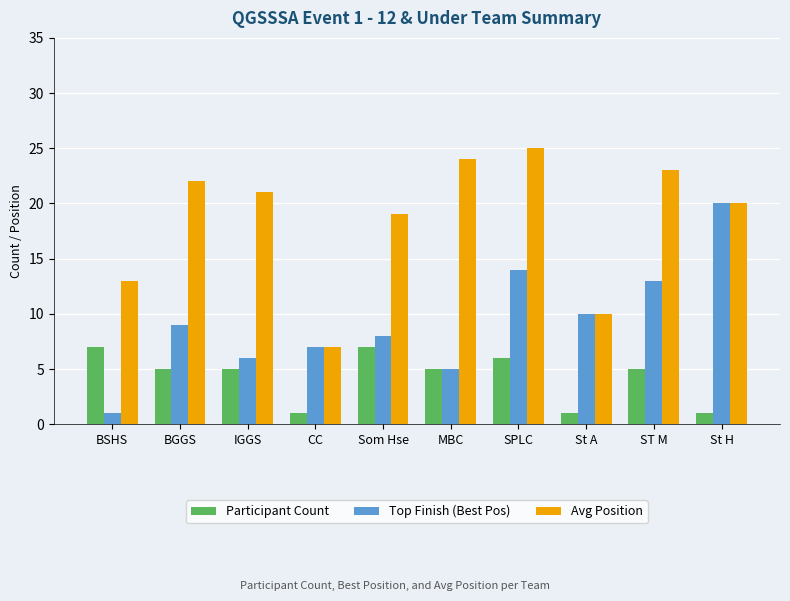

The value of Top Finish (Best Pos) at BGGS is 14. True or false?

False